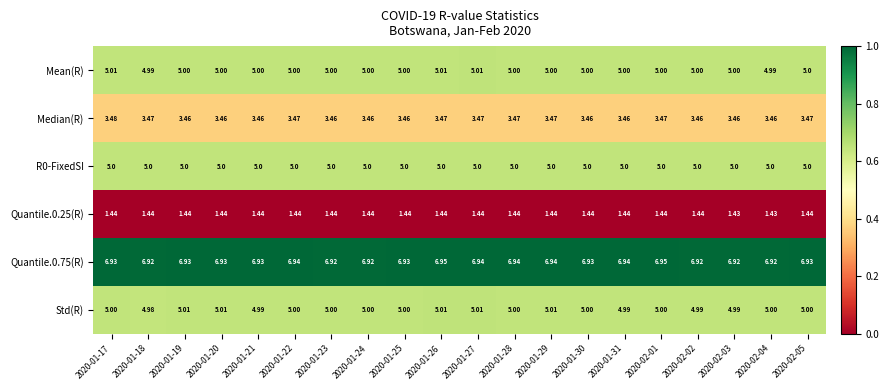

Which series changed the most between 2020-01-20 and 2020-02-02?

Std(R)